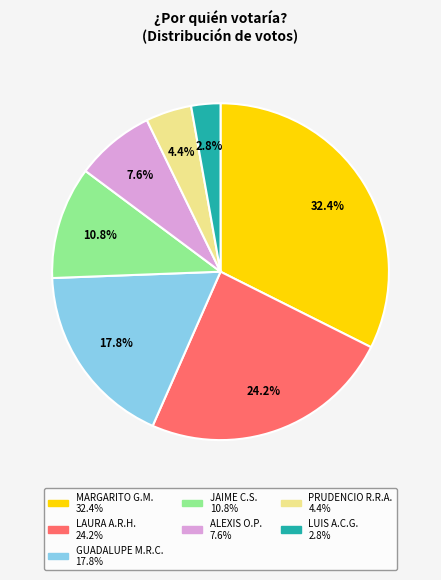

Is there a majority slice in this chart?

No